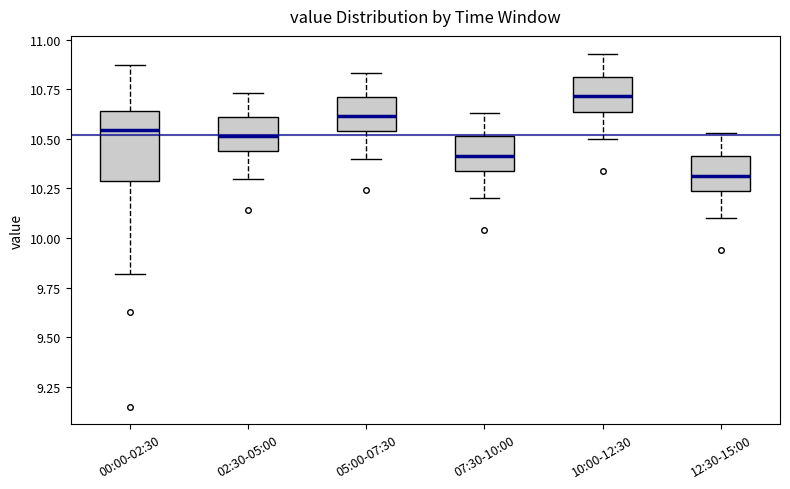

Where is the upper edge of the box for 10:00-12:30 on the y-axis? The values are not printed on the chart, so give them approximately, as read against the axis.

10.80